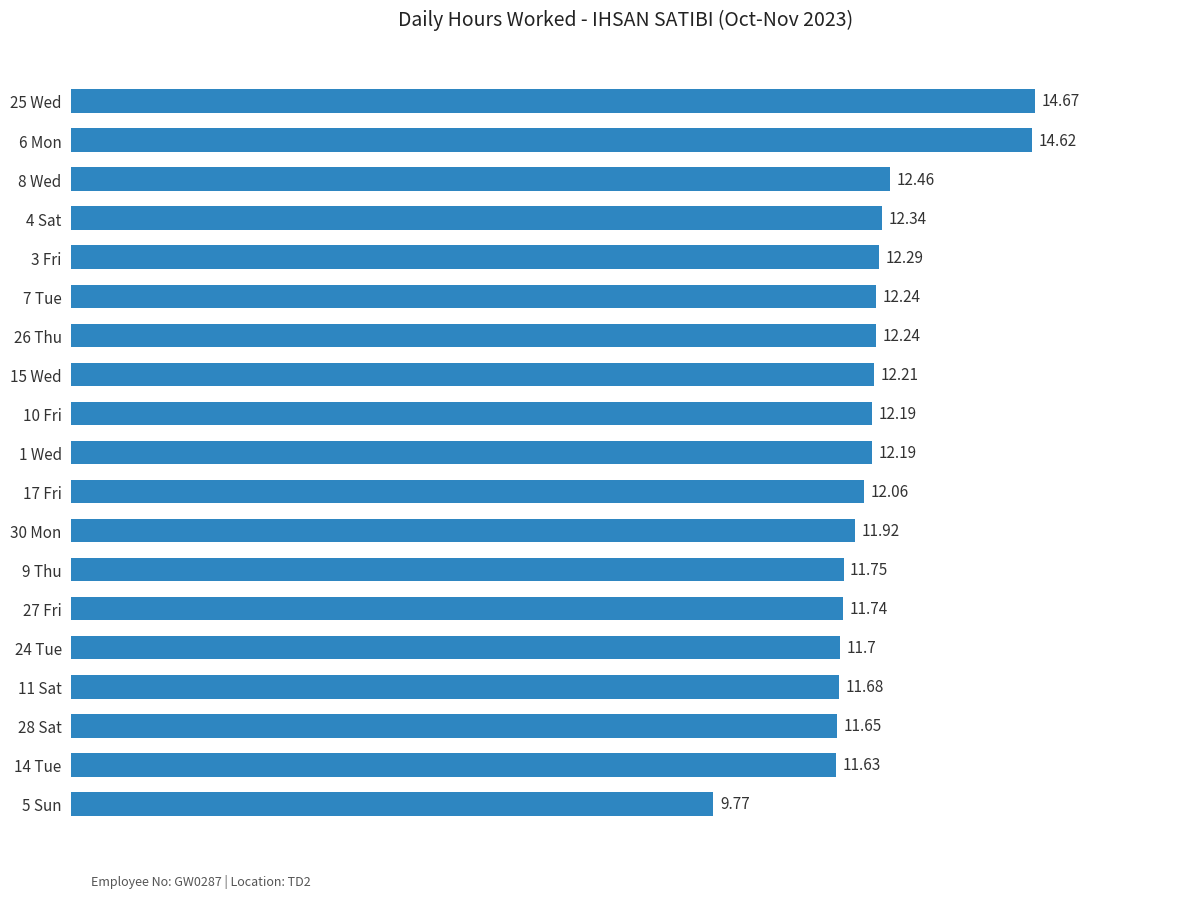

What is the change in value from 7 Tue to 14 Tue?

-0.6